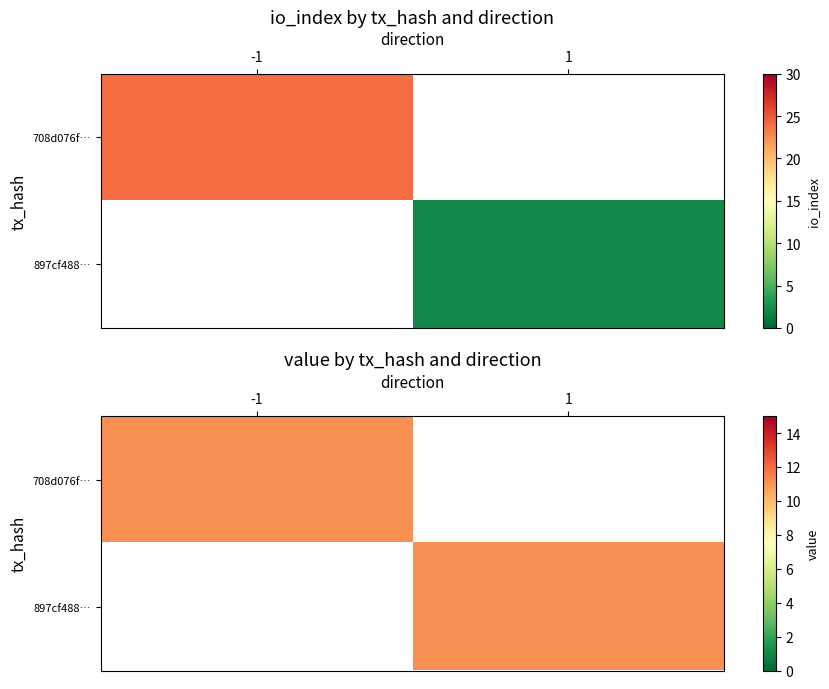

List the labels in order of 708d076f… value, largest first.

-1, 1